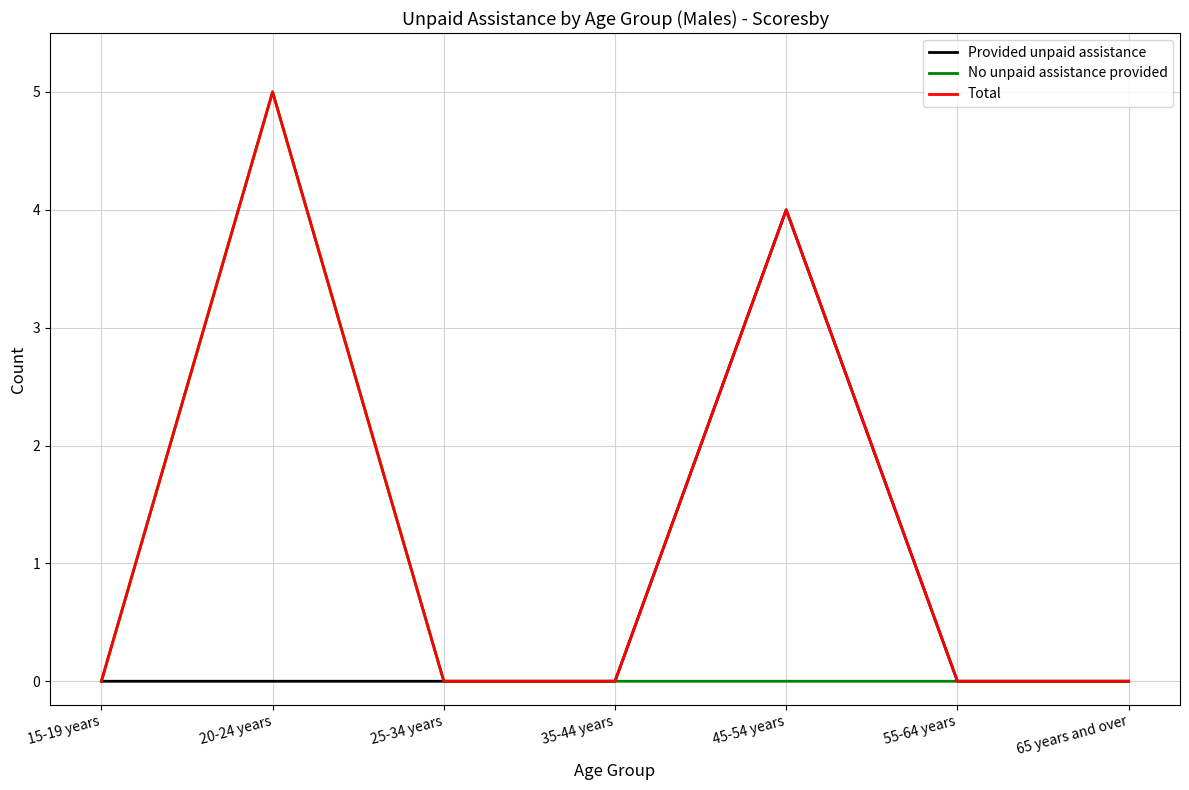

What position from the left is 15-19 years?

1